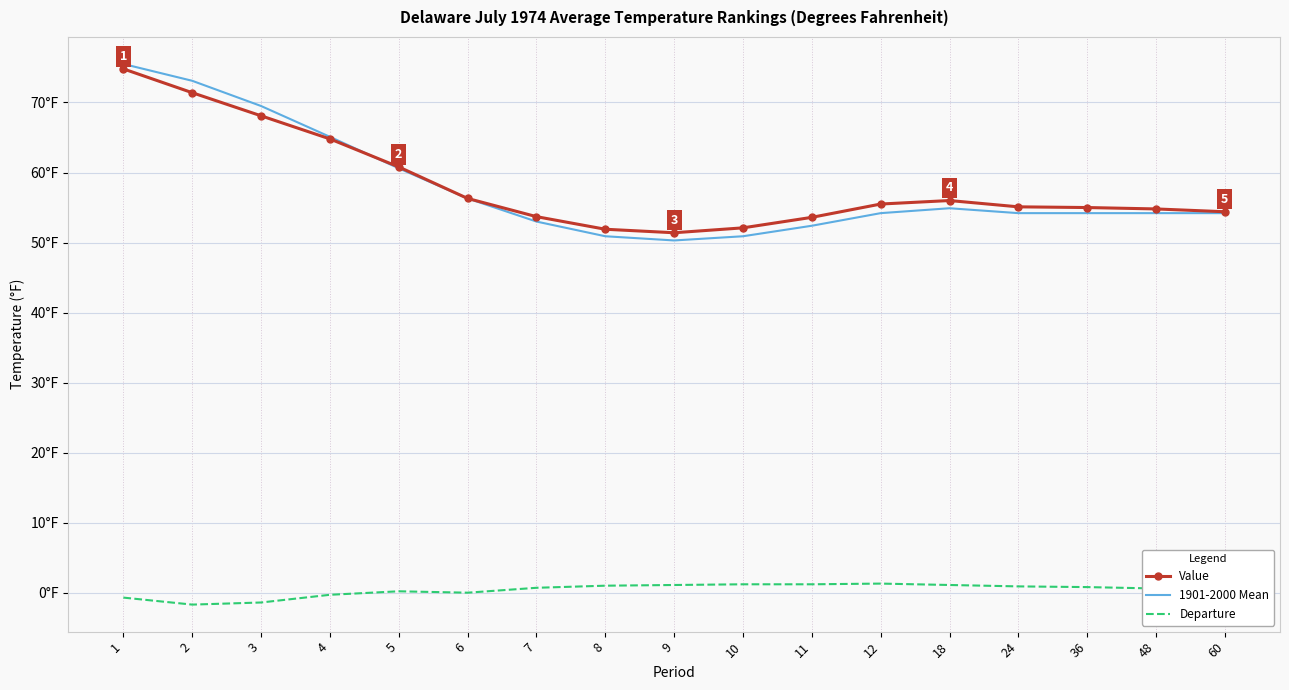

What is the difference between the Value values at 10 and 7?

1.6